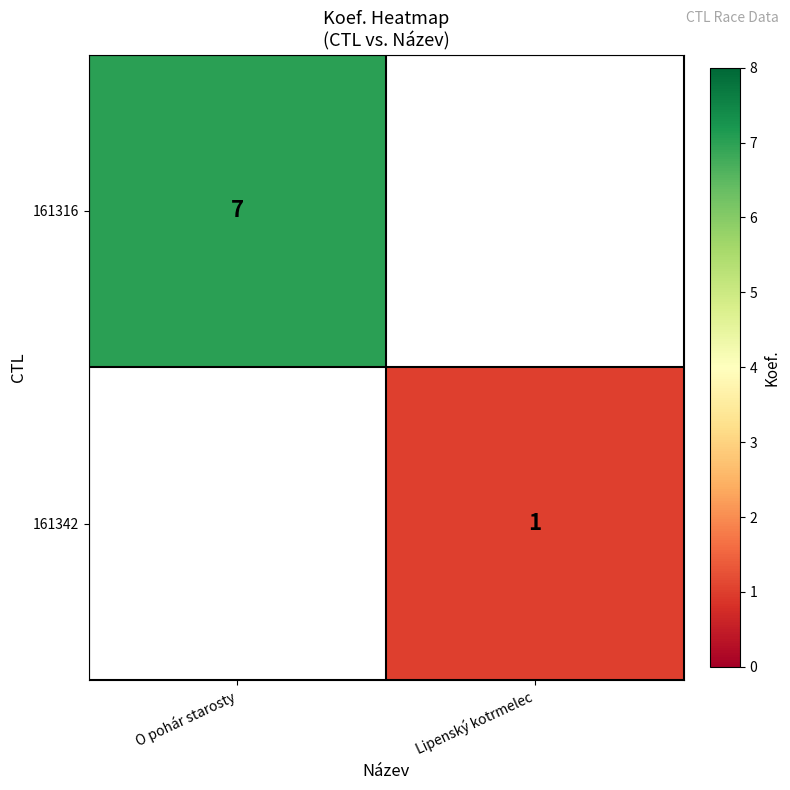

The value of 161342 at Lipenský kotrmelec is 1. True or false?

True